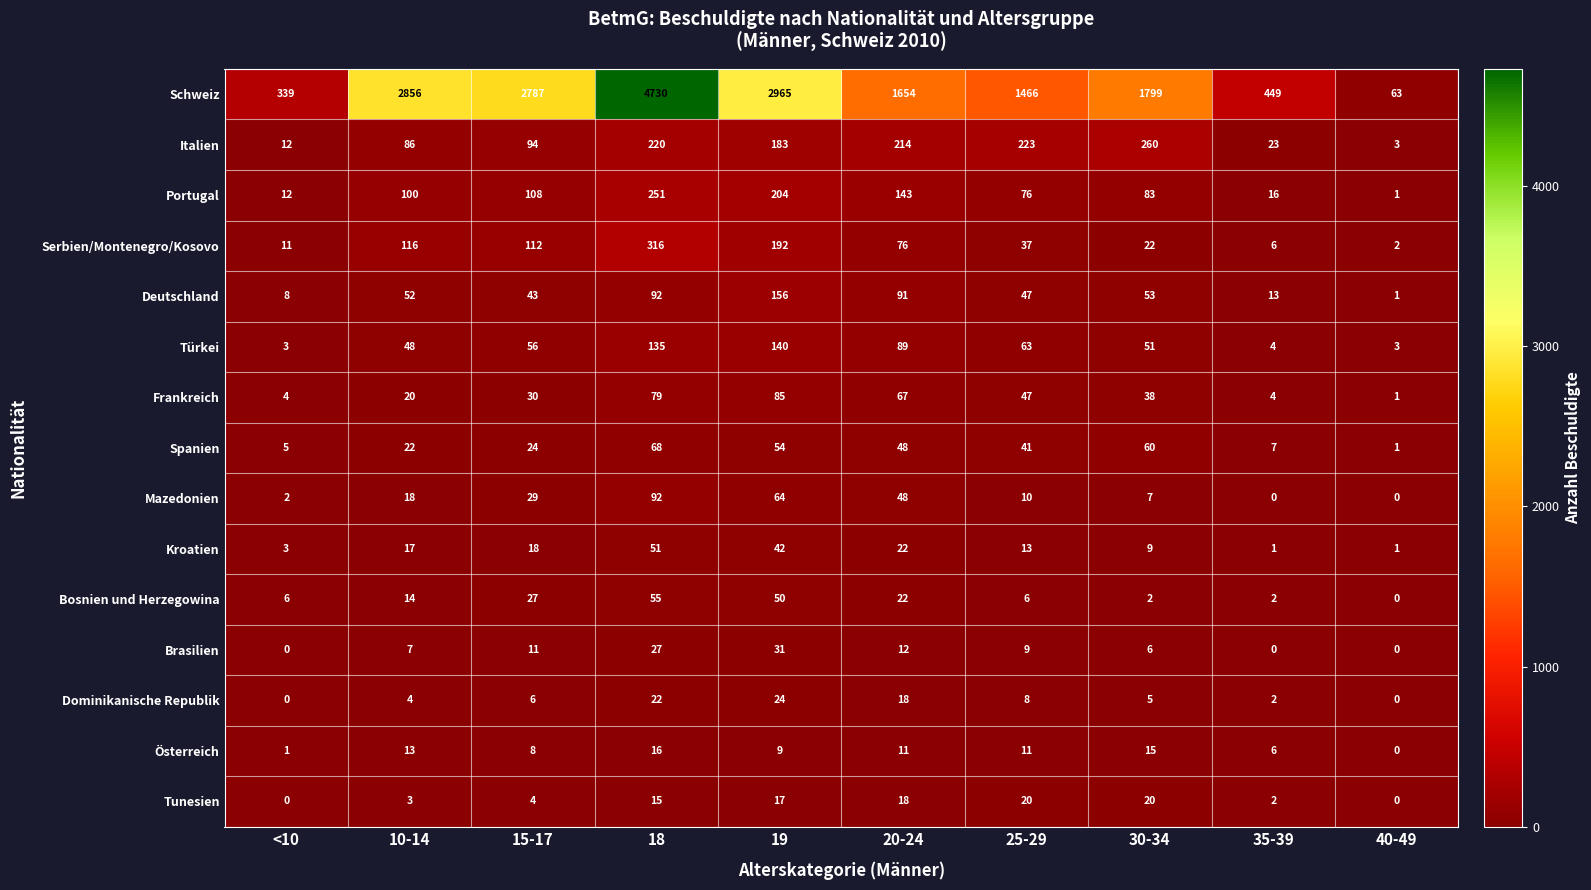

What is the sum of all Portugal values?

994